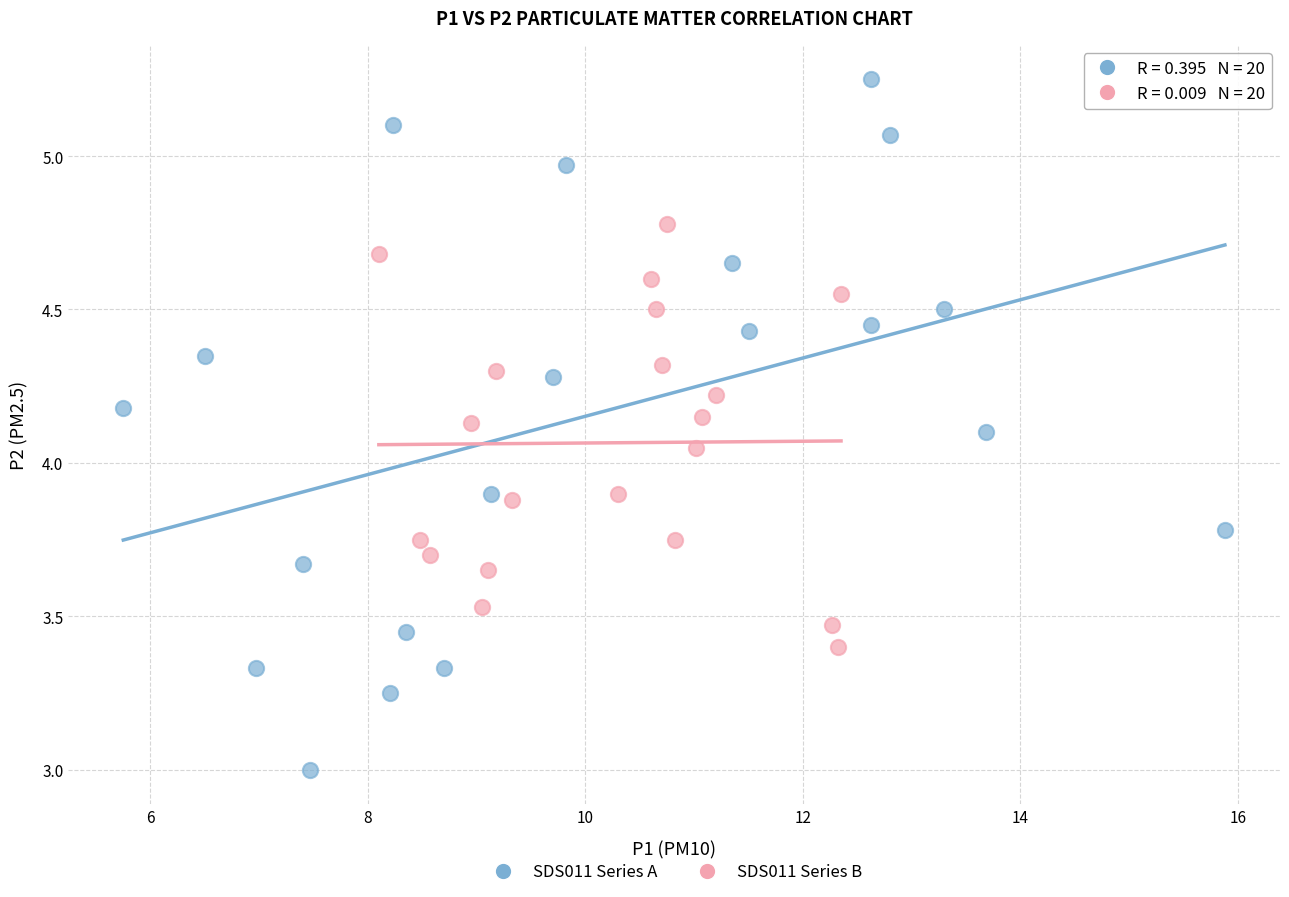

Which series contains the highest Y value?

SDS011 Series A